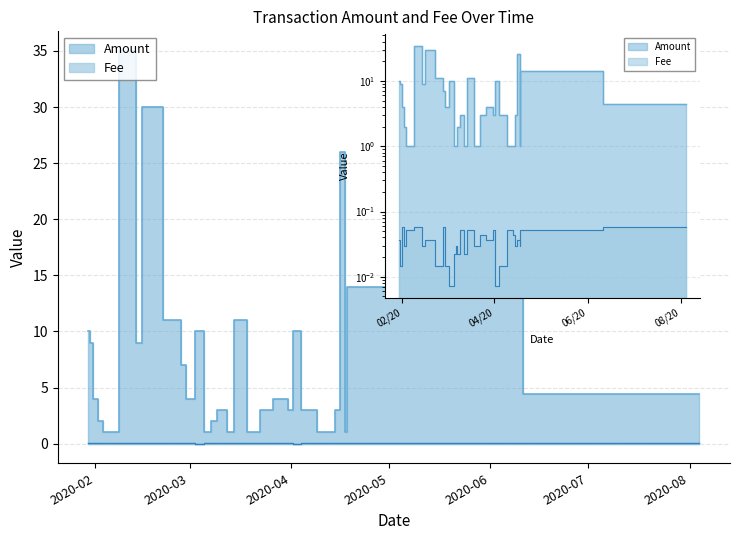

In Amount, how many points are lower than both neighbors (excluding endpoints)?

6